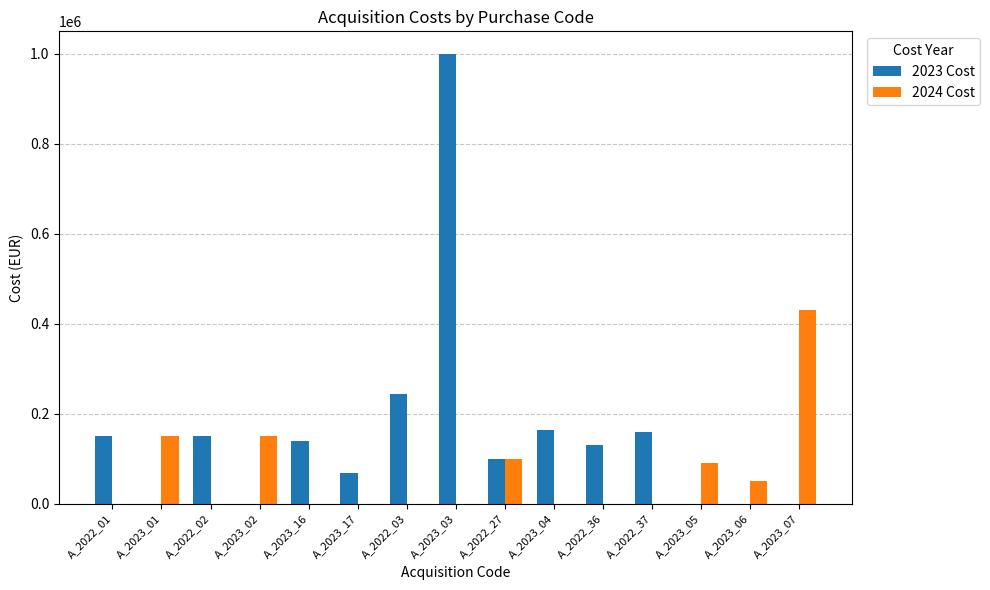

At which category is the sum across all series the highest?

A_2023_03